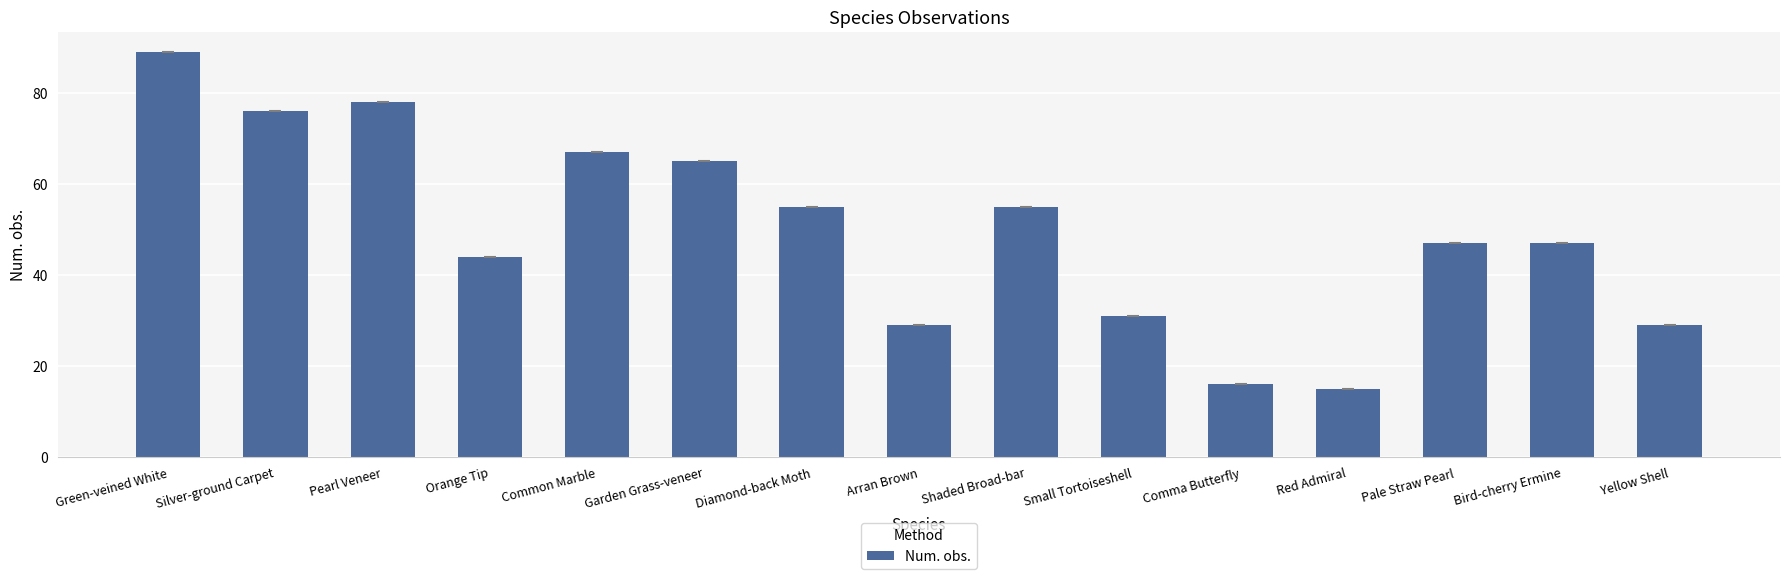

Between Bird-cherry Ermine and Garden Grass-veneer, which is larger?

Garden Grass-veneer